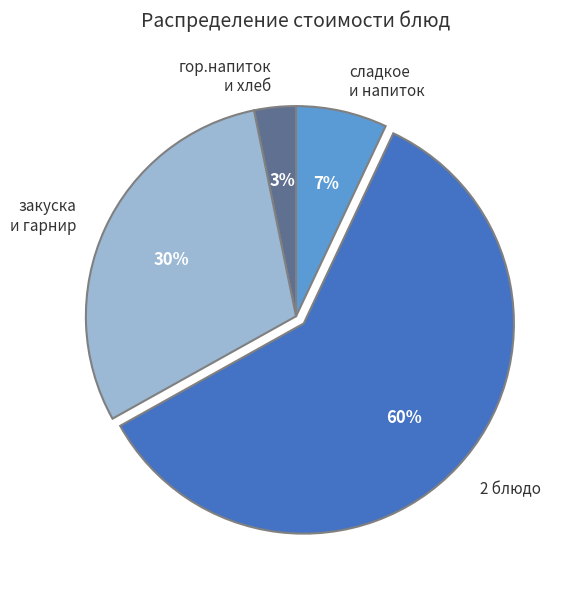

To the nearest percent, what is the combined percentage of закуска и гарнир and сладкое и напиток?

37%